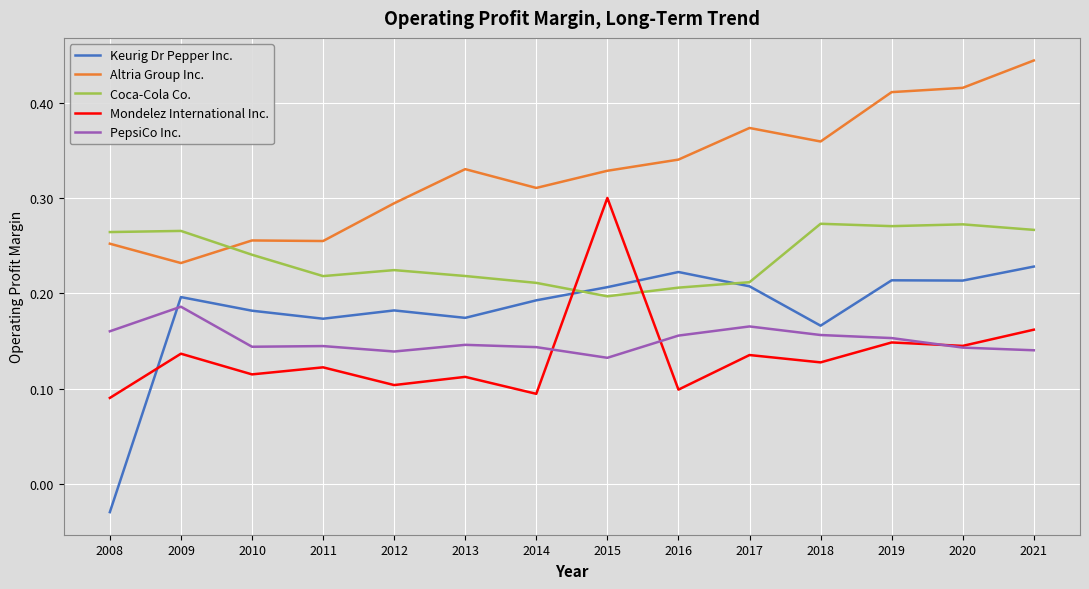

Which category has the highest value in the Mondelez International Inc. series?

2015